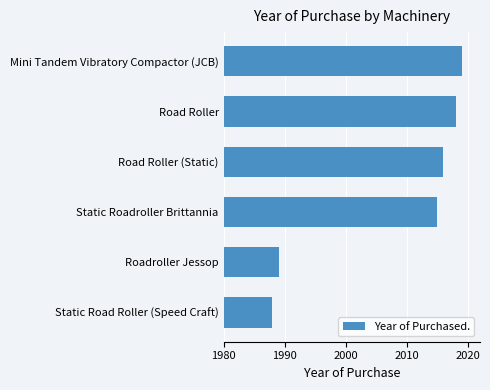

Rank the categories by value from lowest to highest.

Static Road Roller (Speed Craft), Roadroller Jessop, Static Roadroller Brittannia, Road Roller (Static), Road Roller, Mini Tandem Vibratory Compactor (JCB)